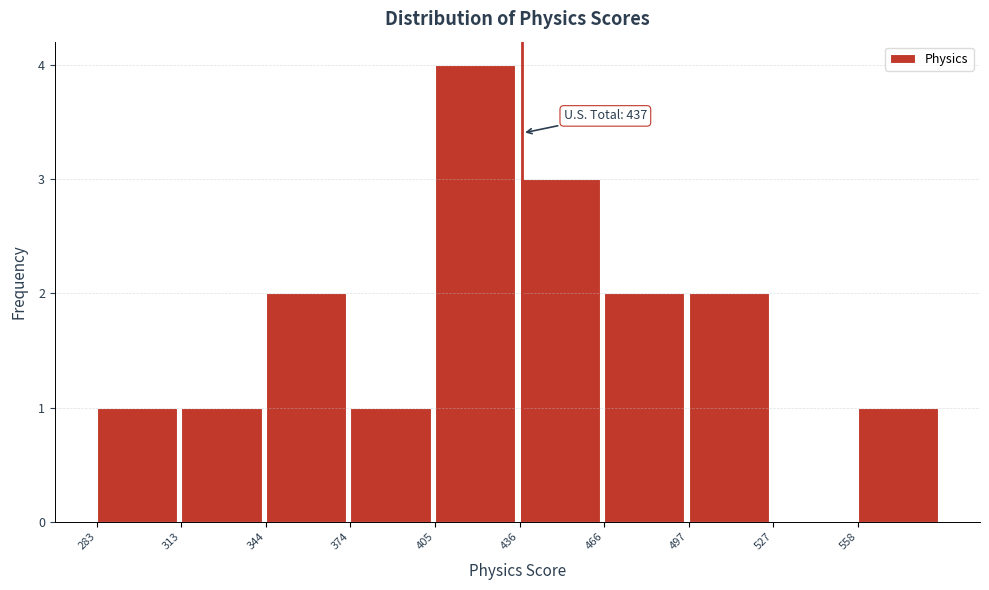

Which range on the x-axis has the tallest bar?

405 to 435